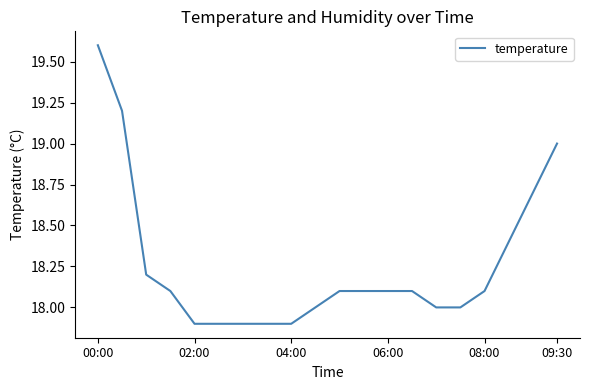

What is the maximum value shown in the chart?

19.6